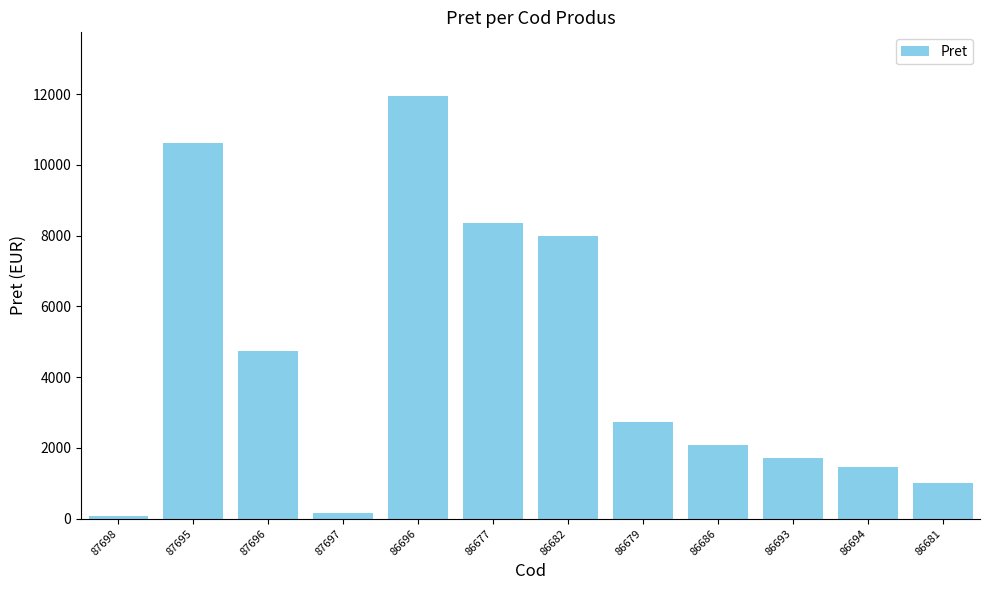

What is the label of the 5th bar from the right?

86679